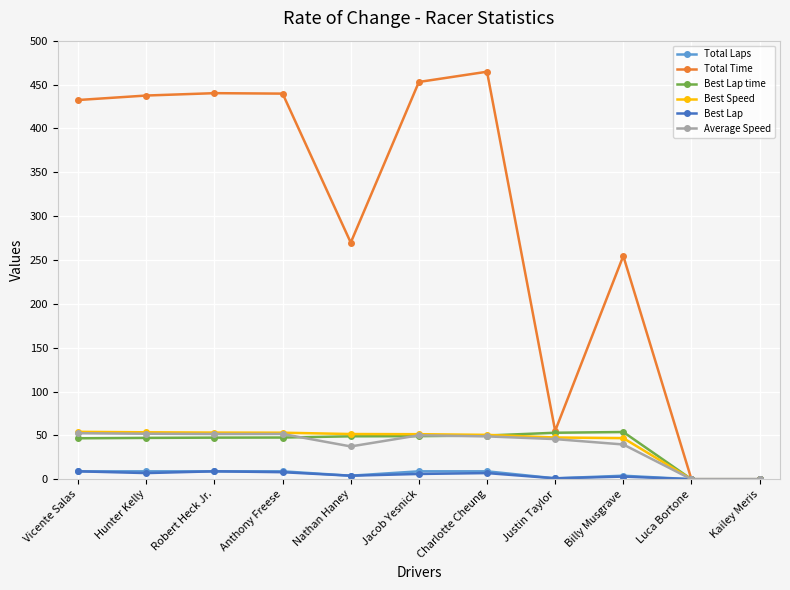

Which series has the largest total across all categories?

Total Time